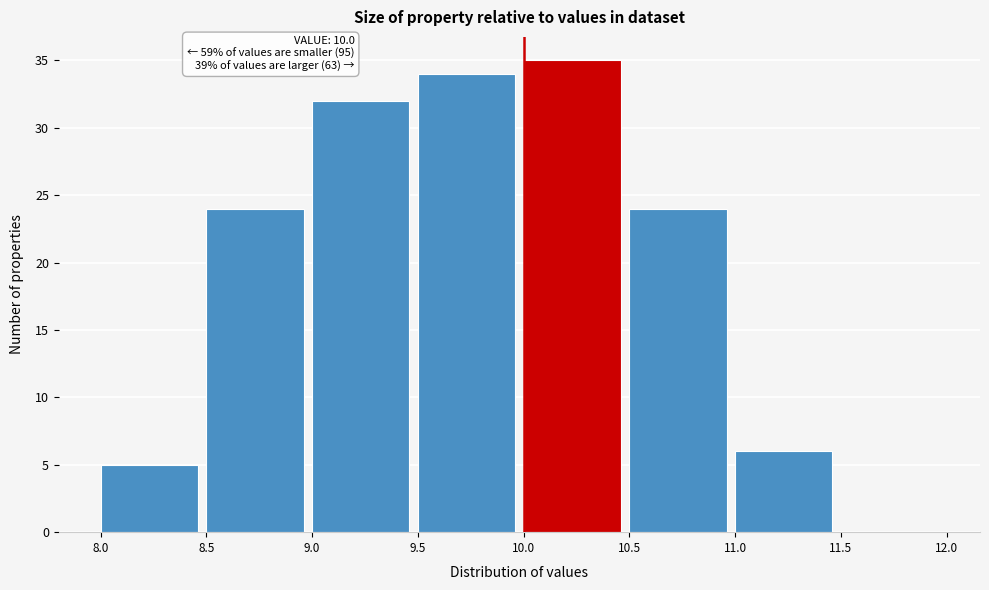

Which range on the x-axis has the tallest bar?

10.0 to 10.5